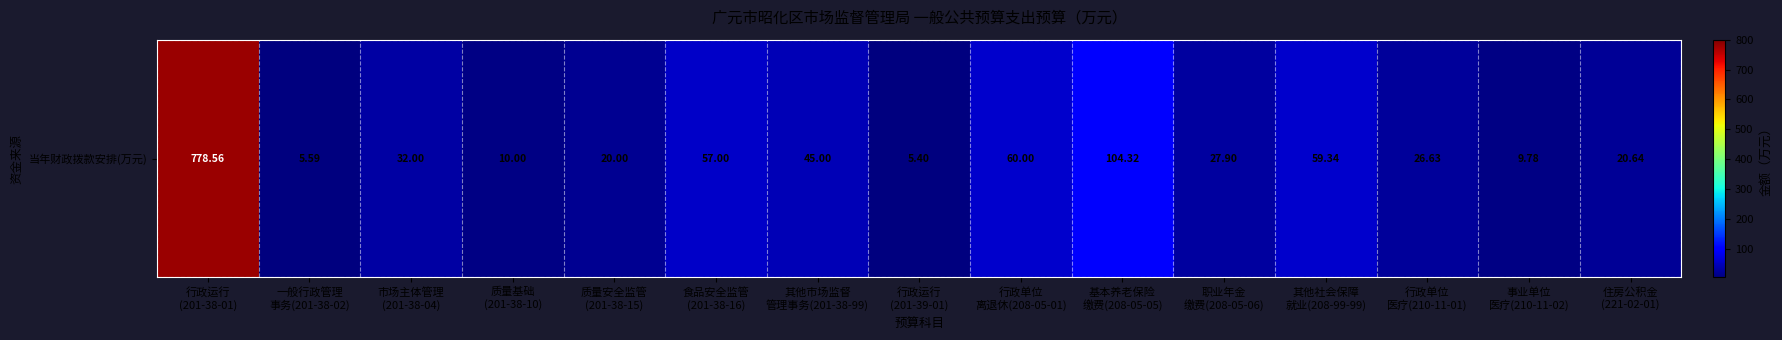

Is it true that the value at 其他市场监督
管理事务(201-38-99) is 77.5?

False